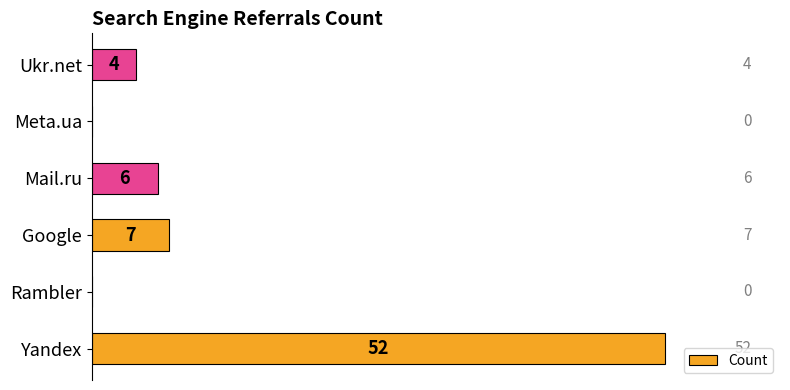

Are the bars horizontal?

Yes